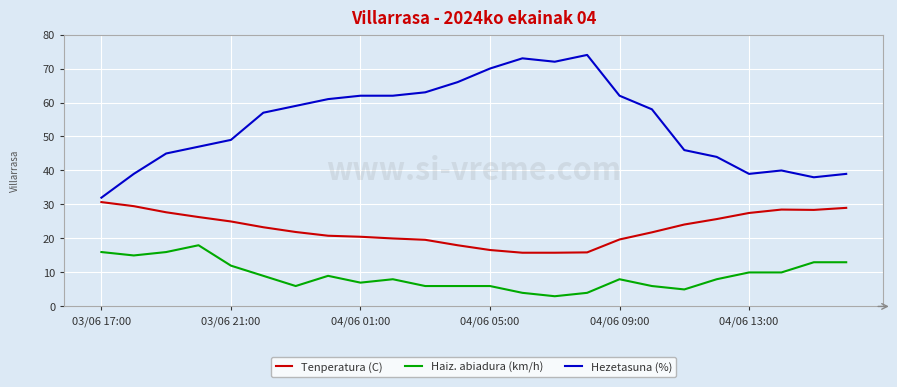

Which series has the largest range (max minus min)?

Hezetasuna (%)